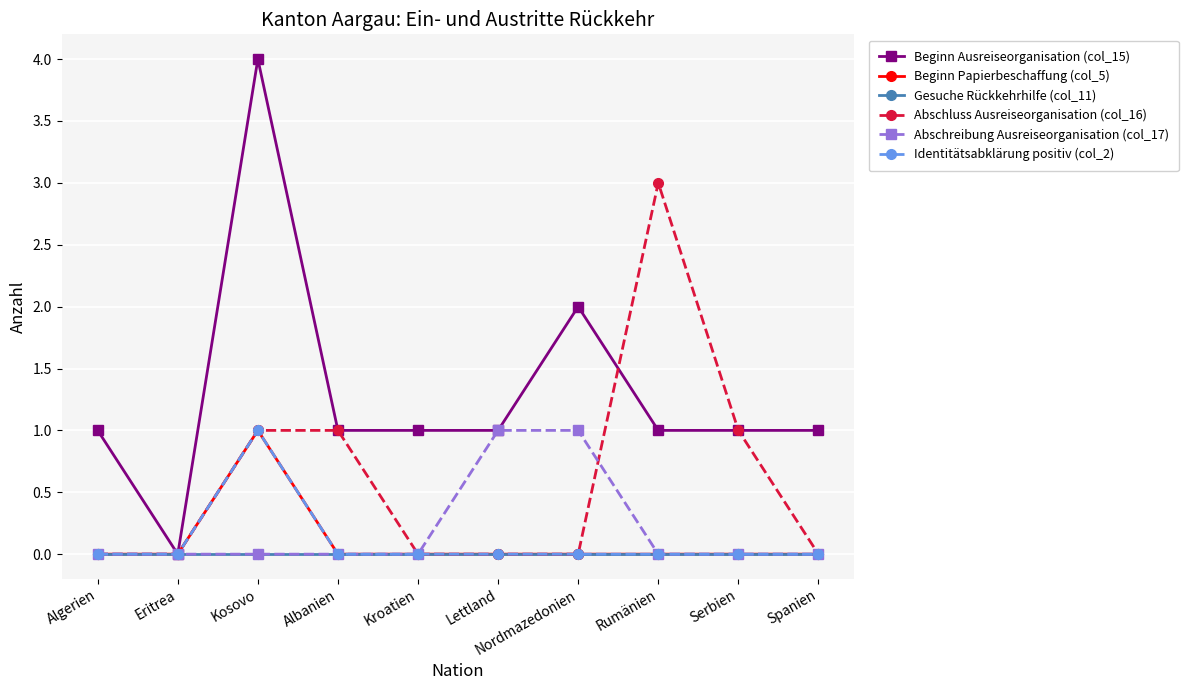

List the series in order of their peak value, lowest first.

Gesuche Rückkehrhilfe (col_11), Beginn Papierbeschaffung (col_5), Abschreibung Ausreiseorganisation (col_17), Identitätsabklärung positiv (col_2), Abschluss Ausreiseorganisation (col_16), Beginn Ausreiseorganisation (col_15)